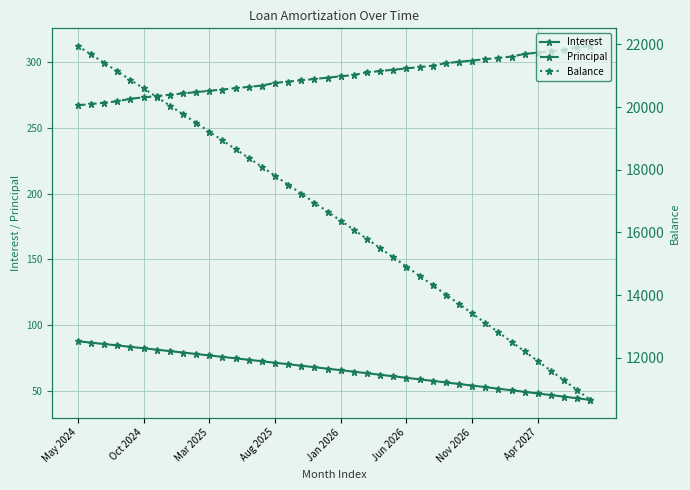

True or false: Interest and Balance intersect in this chart.

False